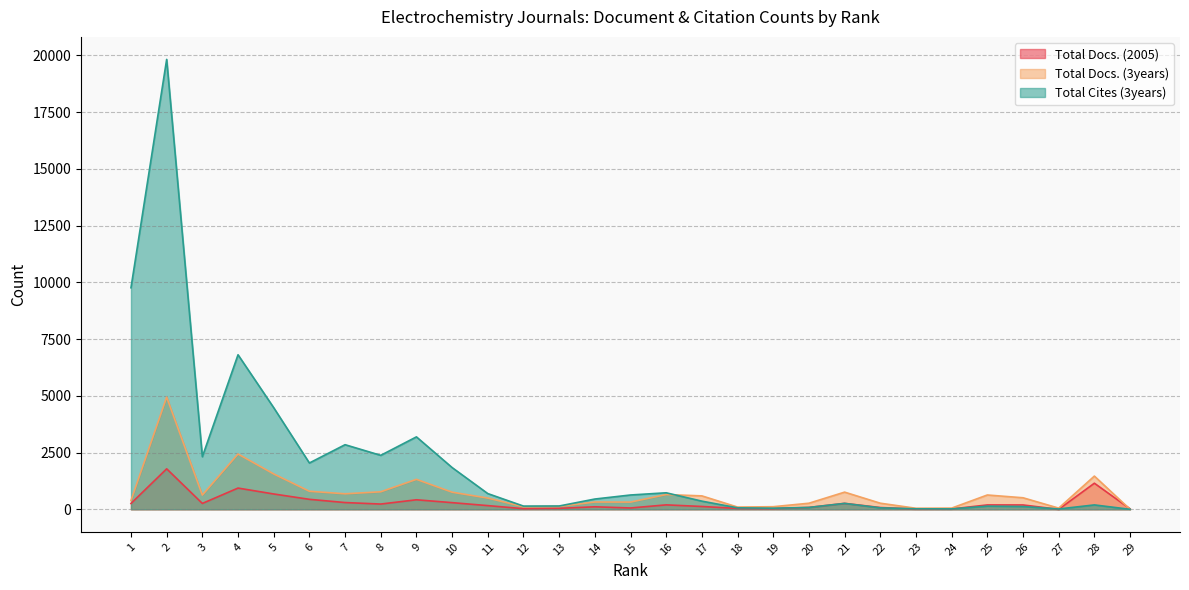

Is the value of Total Docs. (3years) at 19 greater than the value of Total Docs. (2005) at 11?

No